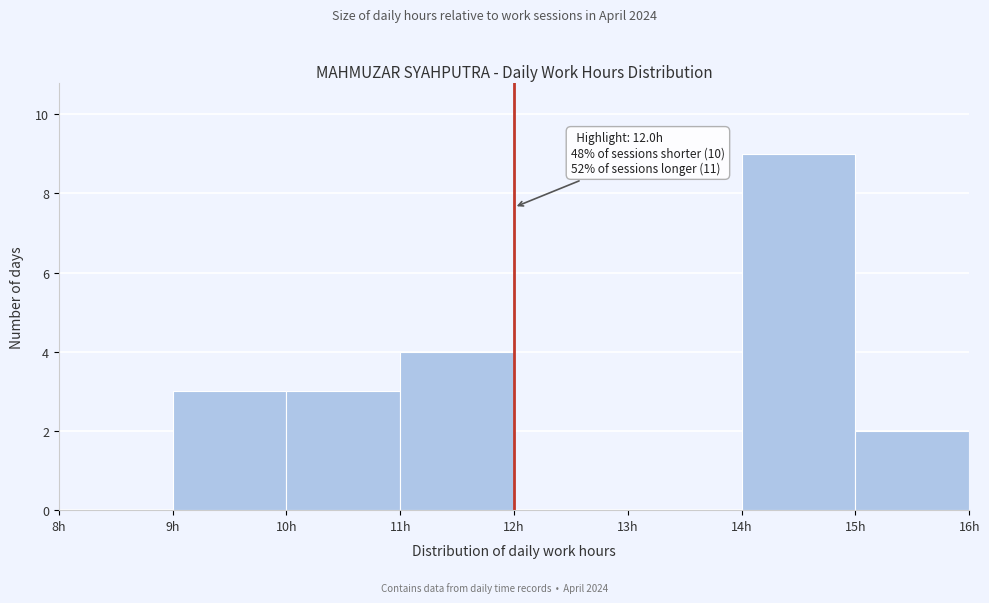

Which range on the x-axis has the tallest bar?

14 to 15